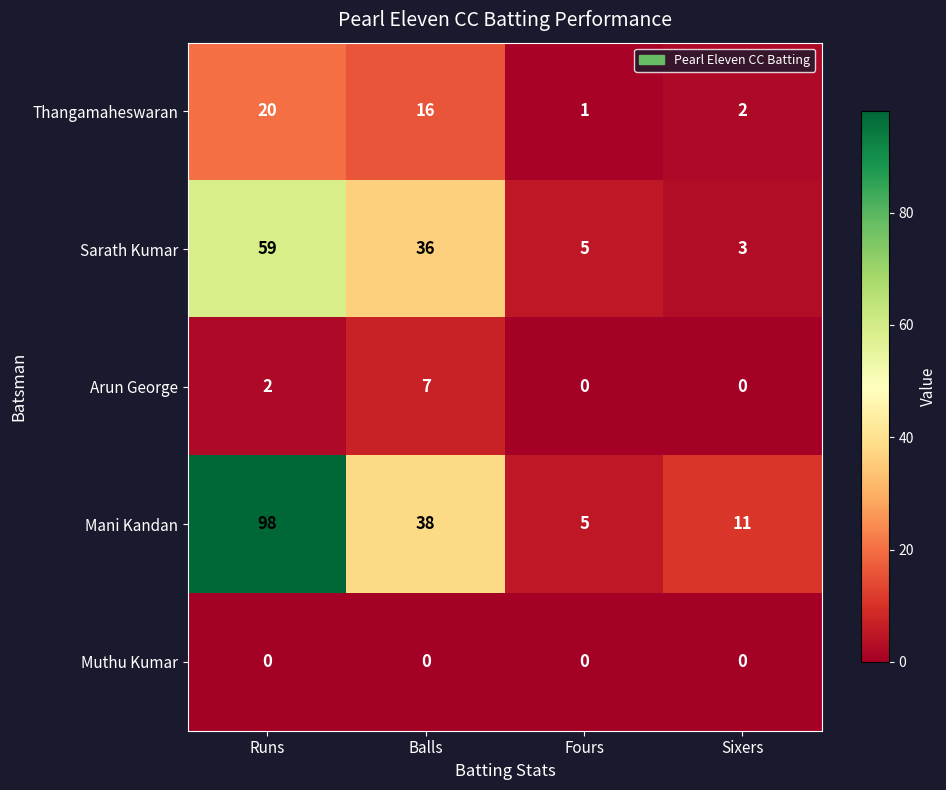

Rank the series at Balls from lowest to highest value.

Muthu Kumar, Arun George, Thangamaheswaran, Sarath Kumar, Mani Kandan